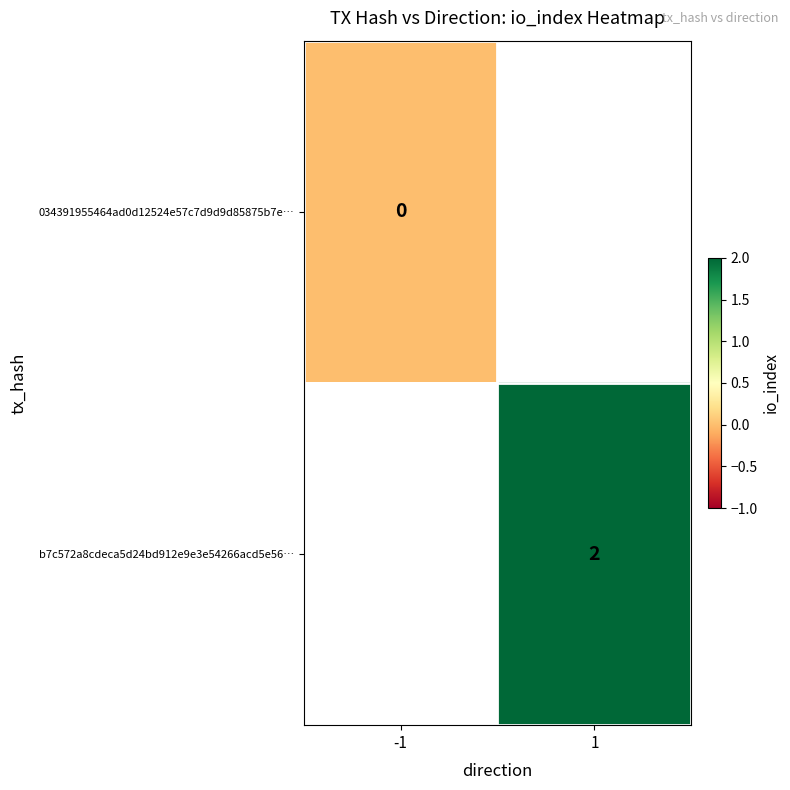

Rank the series by their average value, from lowest to highest.

034391955464ad0d12524e57c7d9d9d85875b7e…, b7c572a8cdeca5d24bd912e9e3e54266acd5e56…